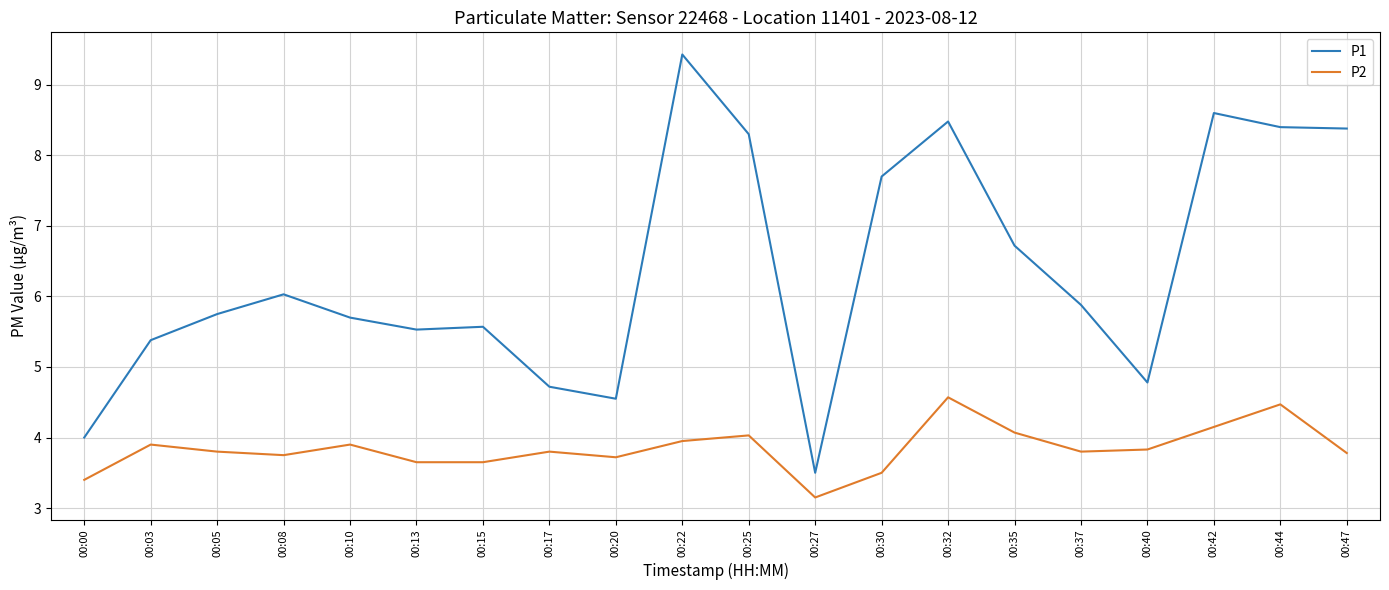

Where is P1 nearest to the value 6?

00:08